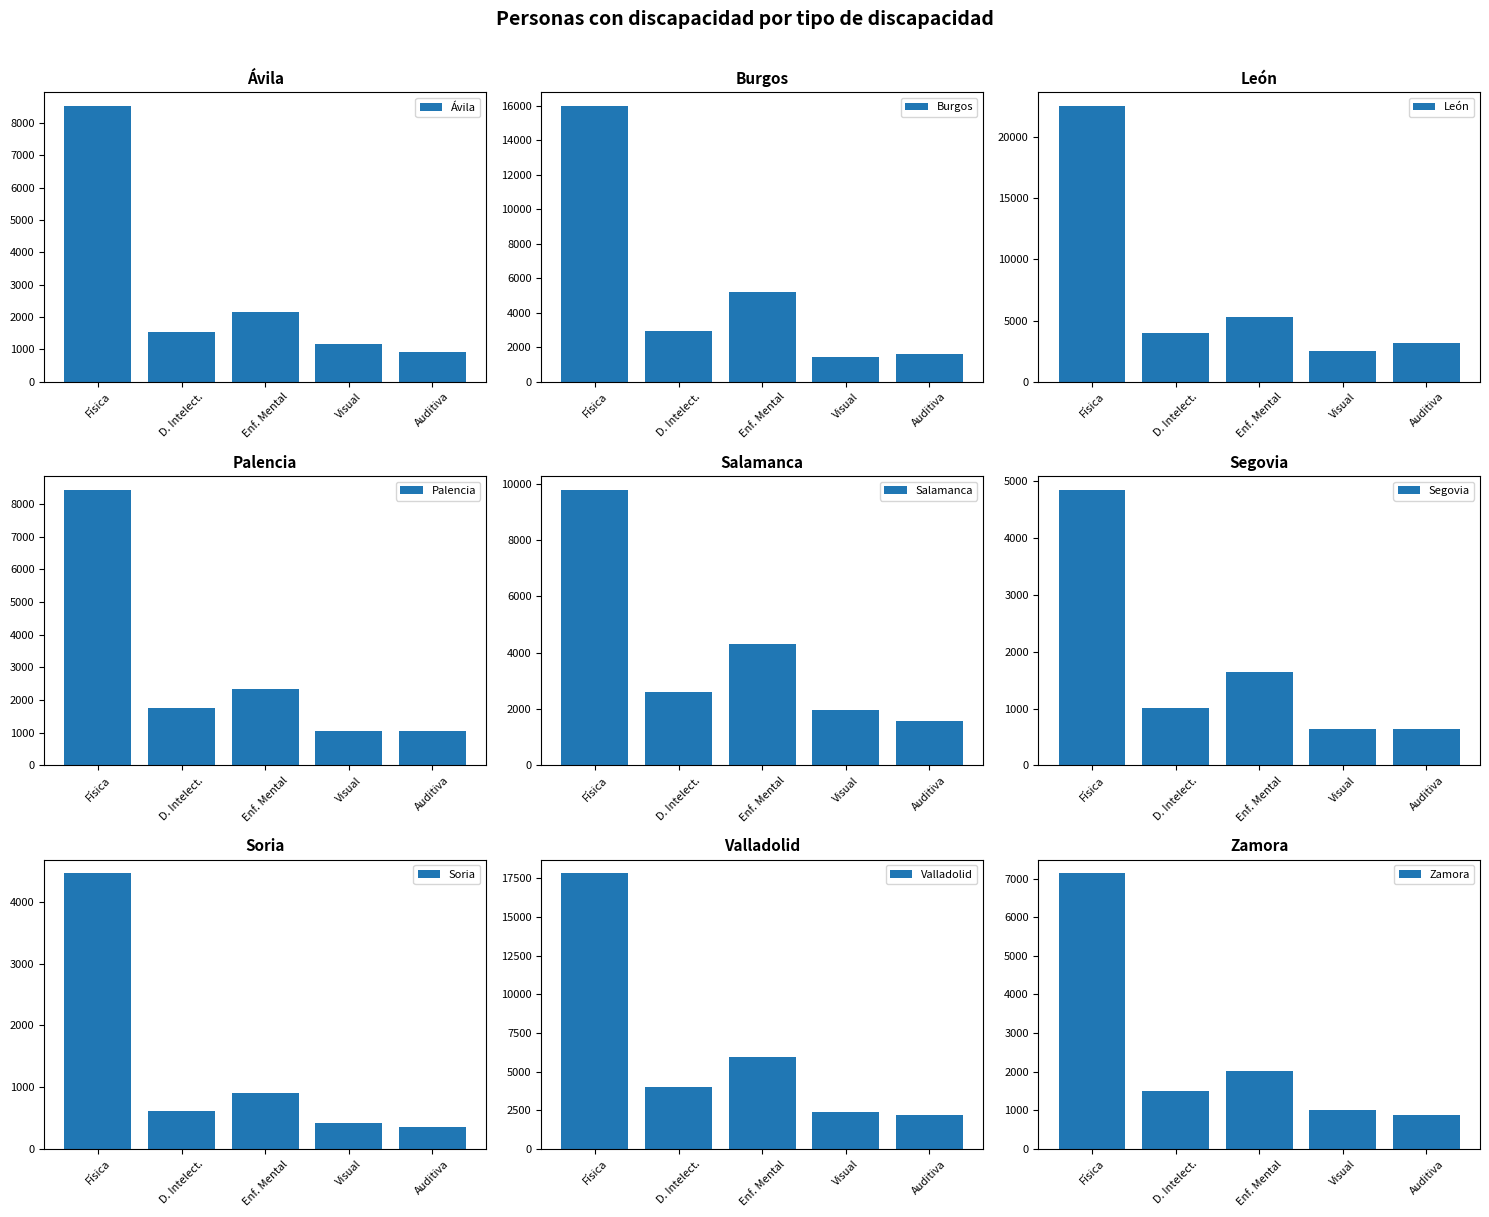

What is the label of the 4th bar from the left?

Palencia